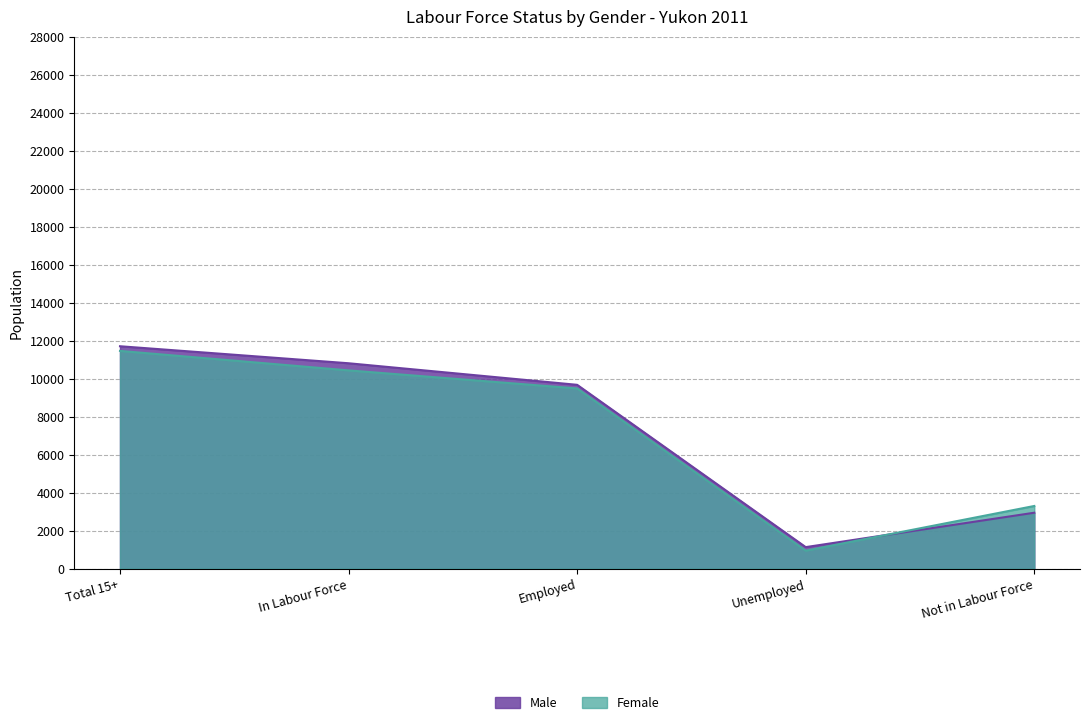

What position from the left is Unemployed?

4